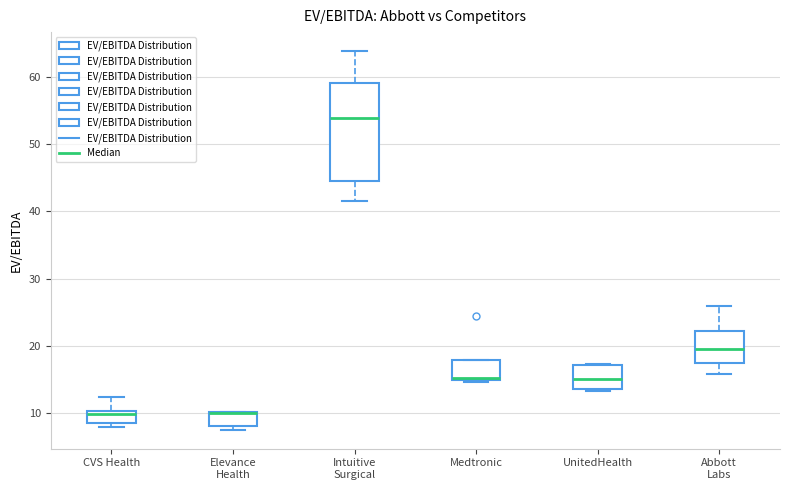

Reading left to right, read every box against the y-axis: the position of its median line, the range the box covers, and the ends of its whiskers. The values are not printed on the chart, so give them approximately, as read against the axis.

CVS Health: median 10 (just below the box's upper edge), box 9 to 10, whiskers 8 to 12
Elevance Health: median 10 (drawn on the box's upper edge), box 8 to 10, whiskers 8 (just below the box's lower edge) to 10
Intuitive Surgical: median 54, box 45 to 59, whiskers 42 to 64
Medtronic: median 15, box 15 to 18, whiskers 15 (just below the box's lower edge) to 18
UnitedHealth: median 15, box 14 to 17, whiskers 13 to 17
Abbott Labs: median 19, box 17 to 22, whiskers 16 to 26